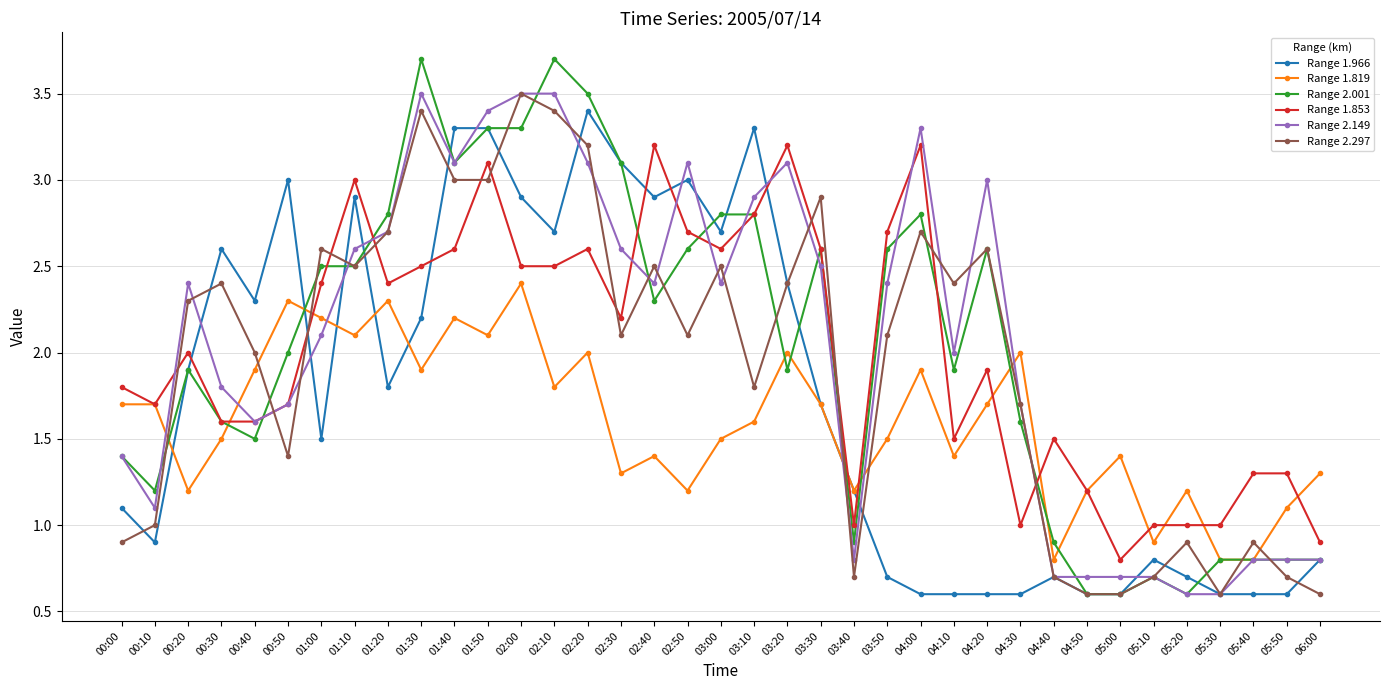

Which series changed the most between 04:10 and 05:50?

Range 2.297